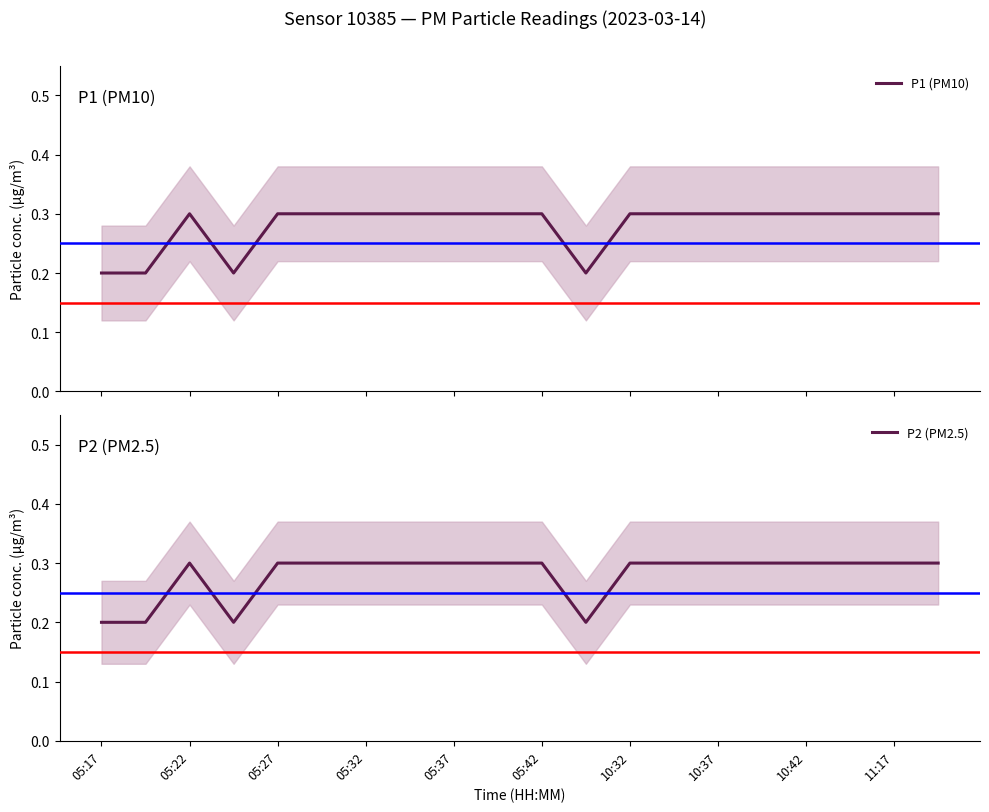

True or false: P2 (PM2.5) and P1 (PM10) intersect in this chart.

False